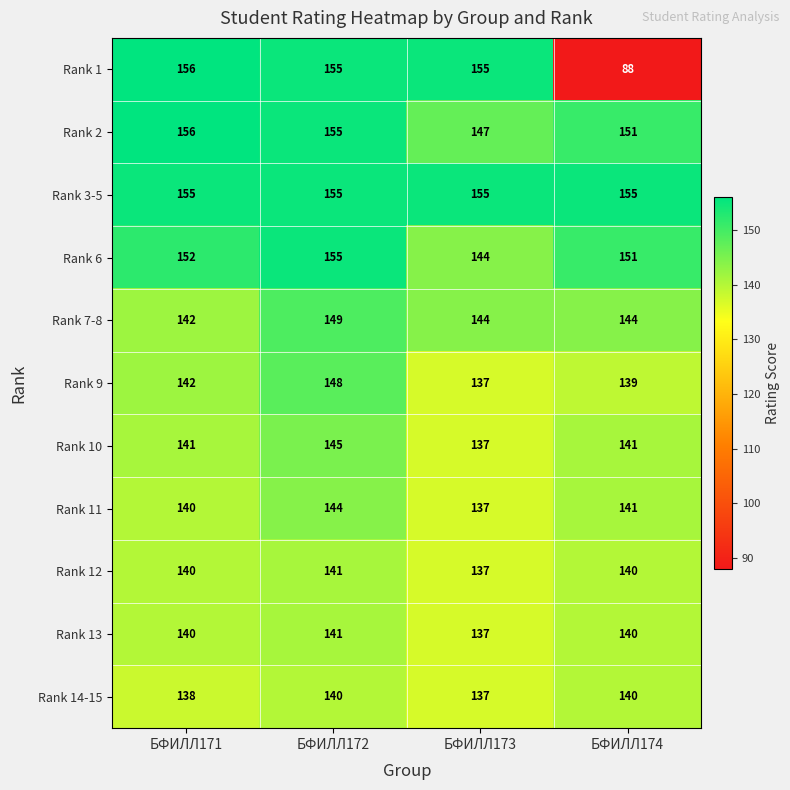

What is the lowest value of the Rank 7-8 series?

142